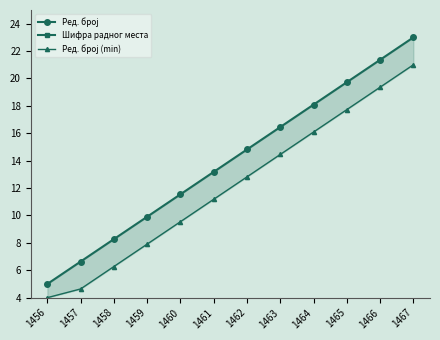

Which series has the widest spread of values?

Ред. број